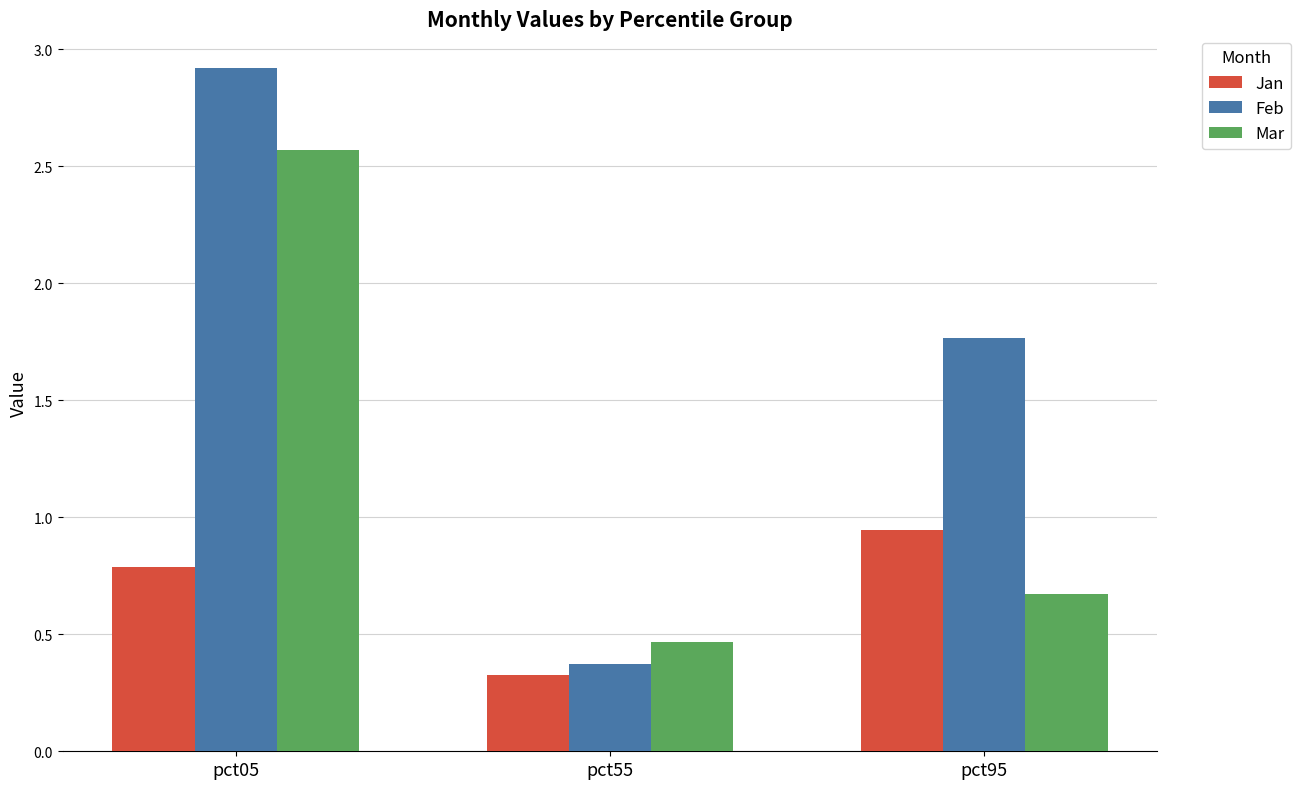

Where is Mar nearest to the value 1?

pct95